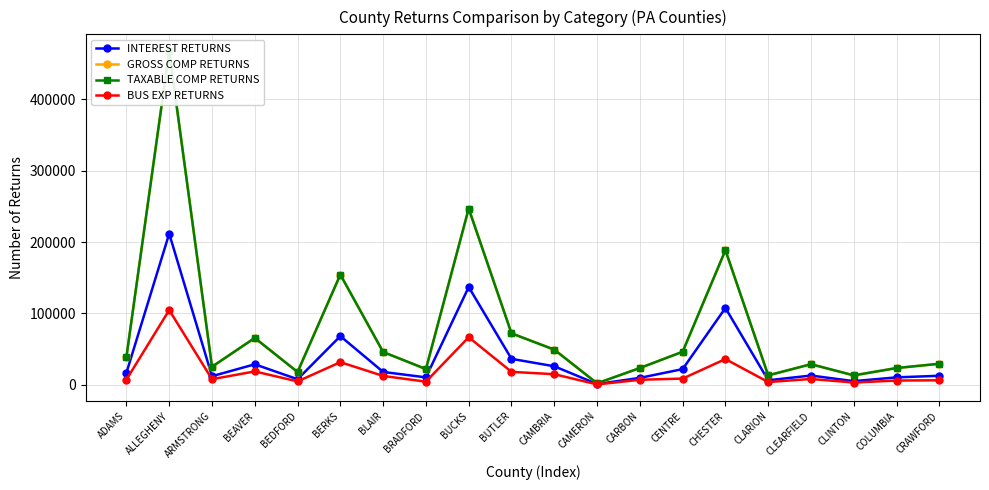

Rank the series by their maximum value, from lowest to highest.

BUS EXP RETURNS, INTEREST RETURNS, TAXABLE COMP RETURNS, GROSS COMP RETURNS